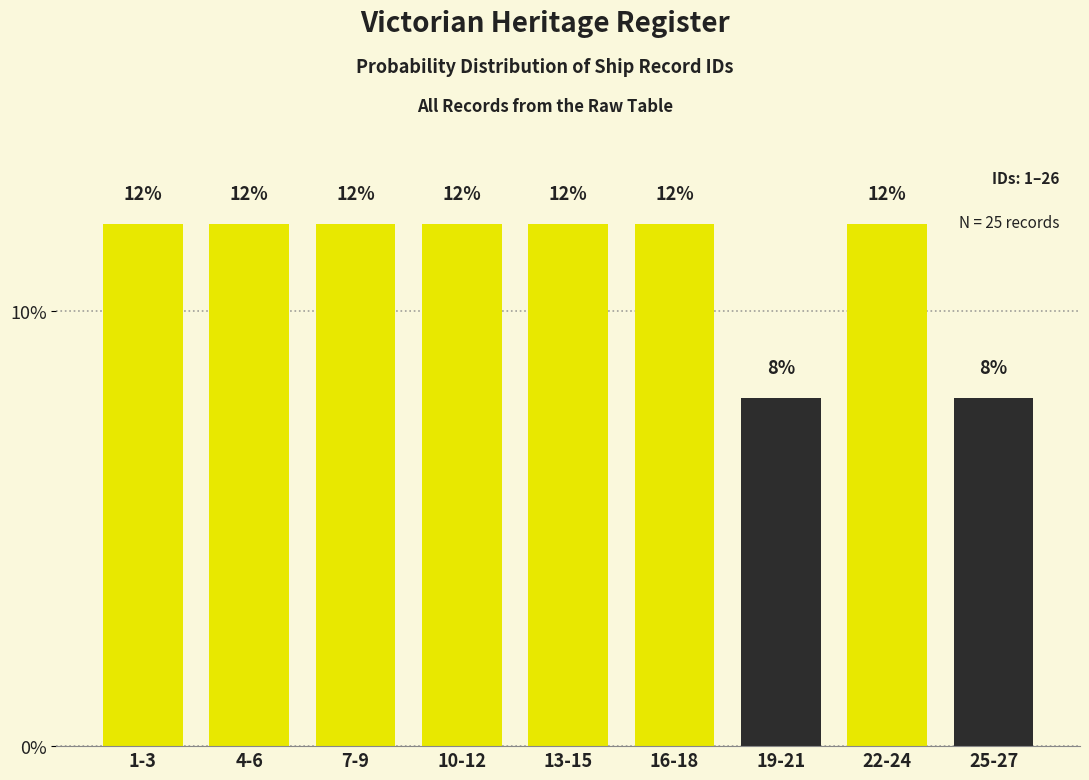

Reading left to right, transcribe all the data shown in this chart.

1-3=12	4-6=12	7-9=12	10-12=12	13-15=12	16-18=12	19-21=8	22-24=12	25-27=8